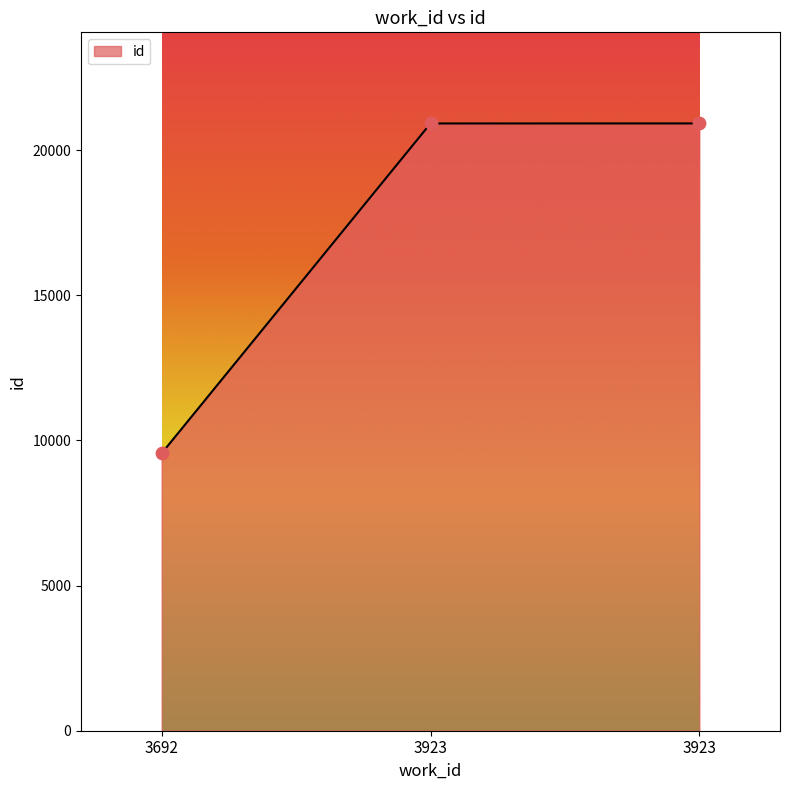

What is the change in value from 3692 to 3923?

+11363